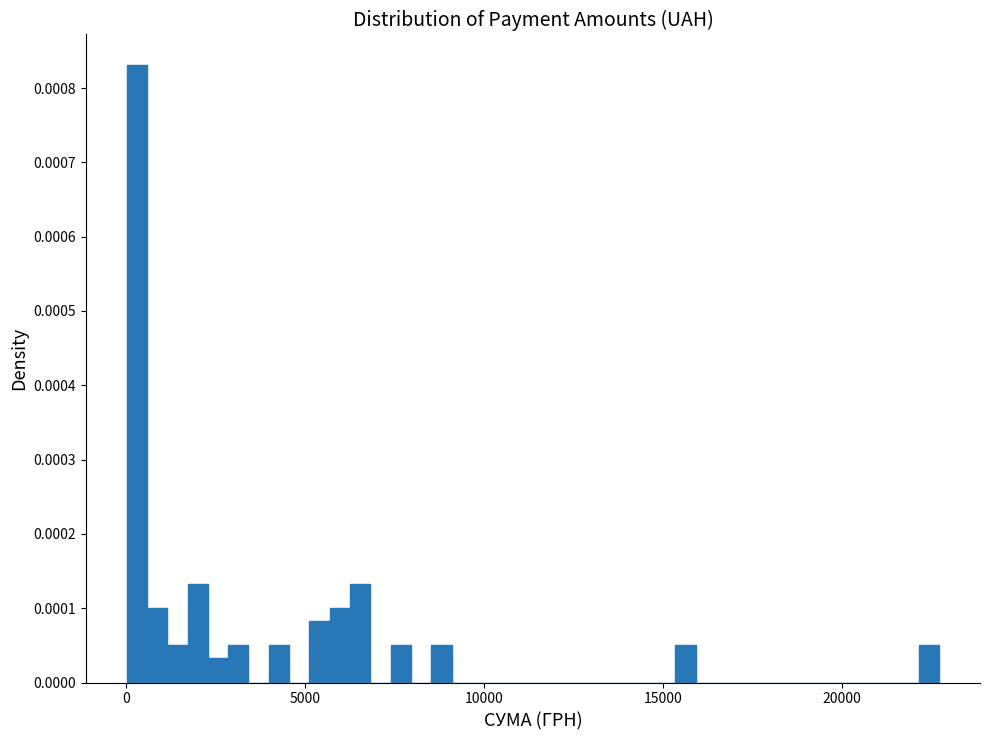

Around what value on the x-axis is the tallest bar? Give the approximate position of its centre, as read against the axis.

500